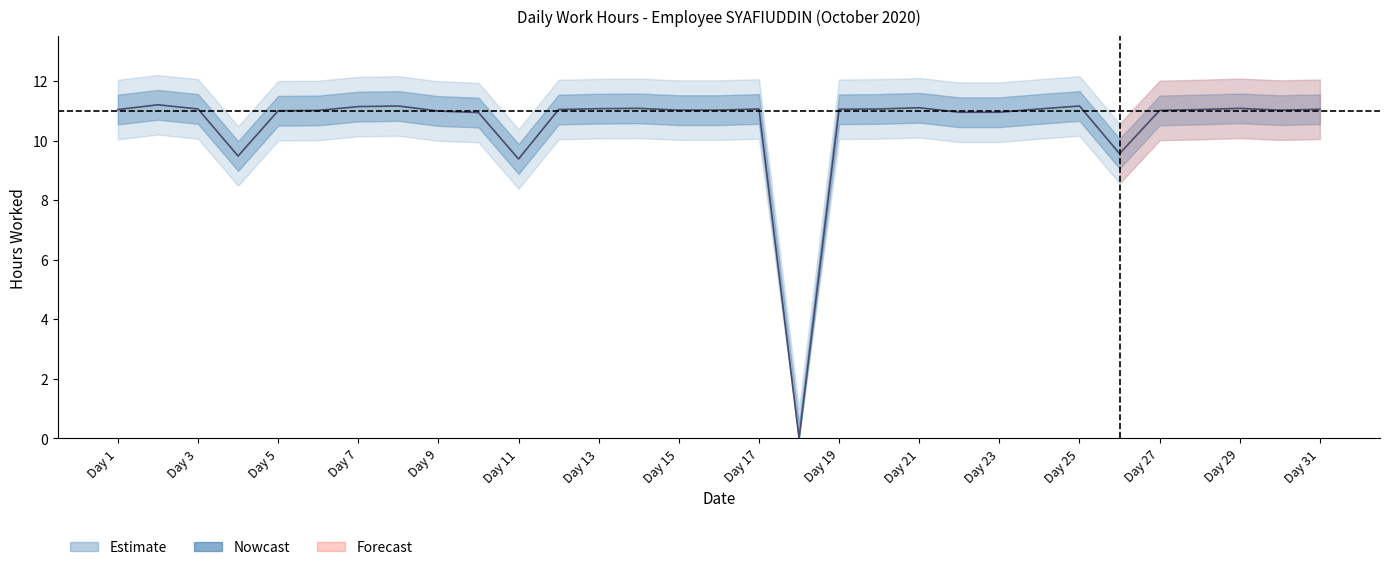

What is the difference between the Low_outer_upper values at 28 and 18?

11.0